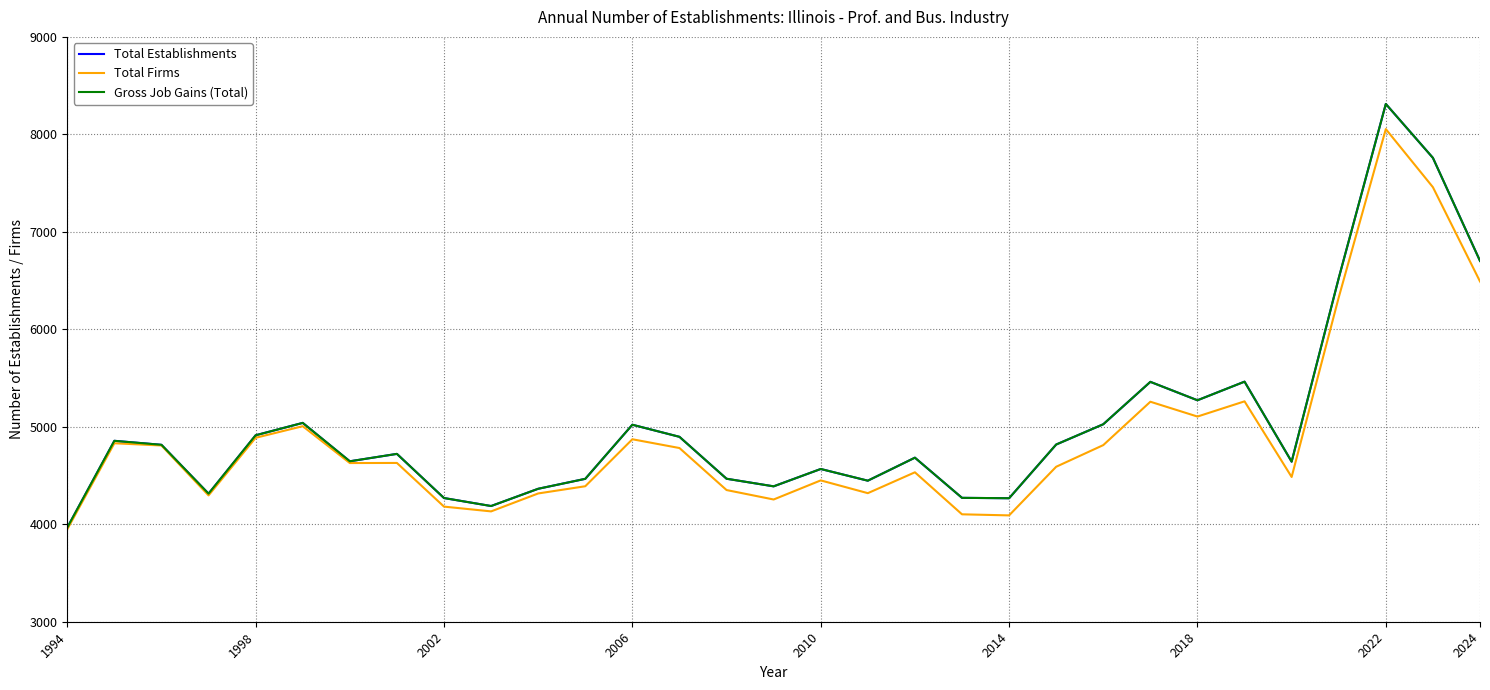

Is this an area chart (filled region under the line)?

No